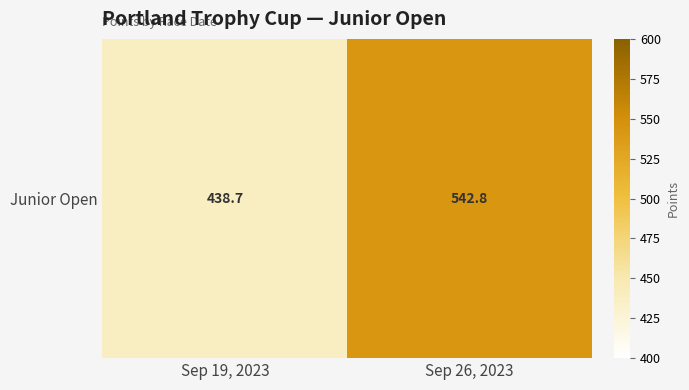

Rank the categories by value from highest to lowest.

Sep 26, 2023, Sep 19, 2023